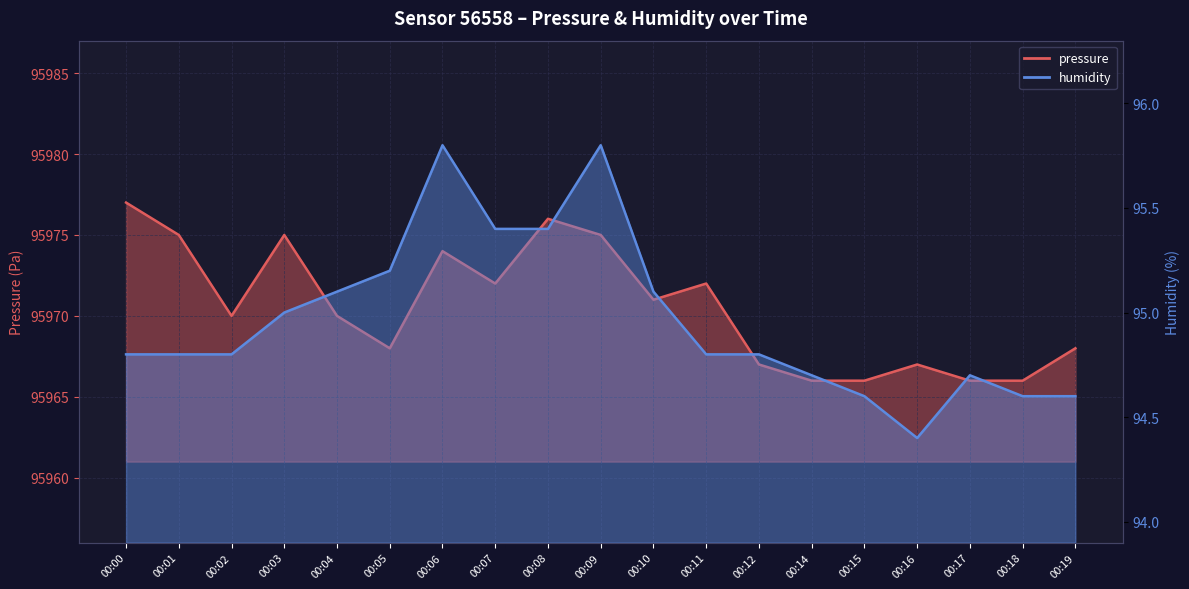

What is the value of the humidity point at the 17th from the left?

94.7